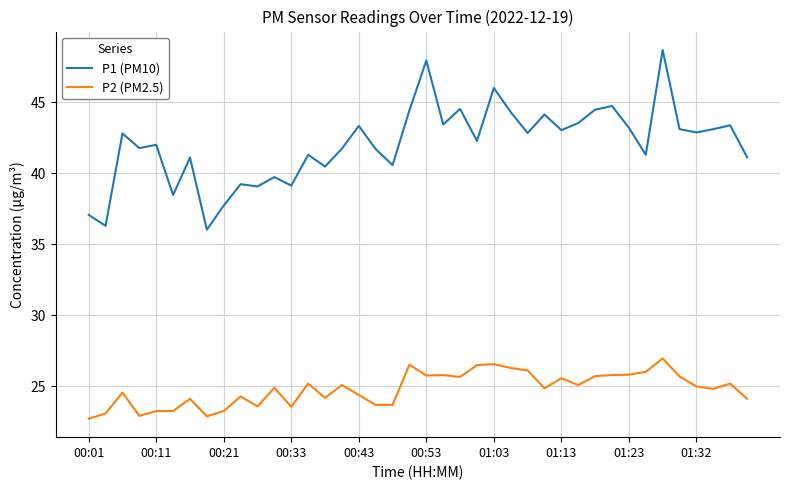

True or false: P1 (PM10) and P2 (PM2.5) intersect in this chart.

False